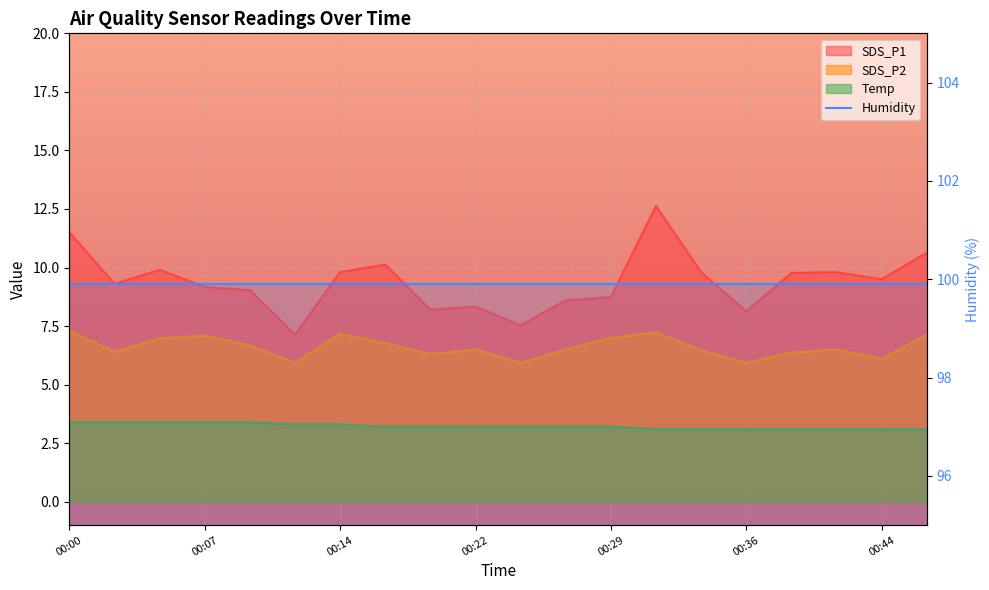

True or false: Temp and SDS_P2 intersect in this chart.

False